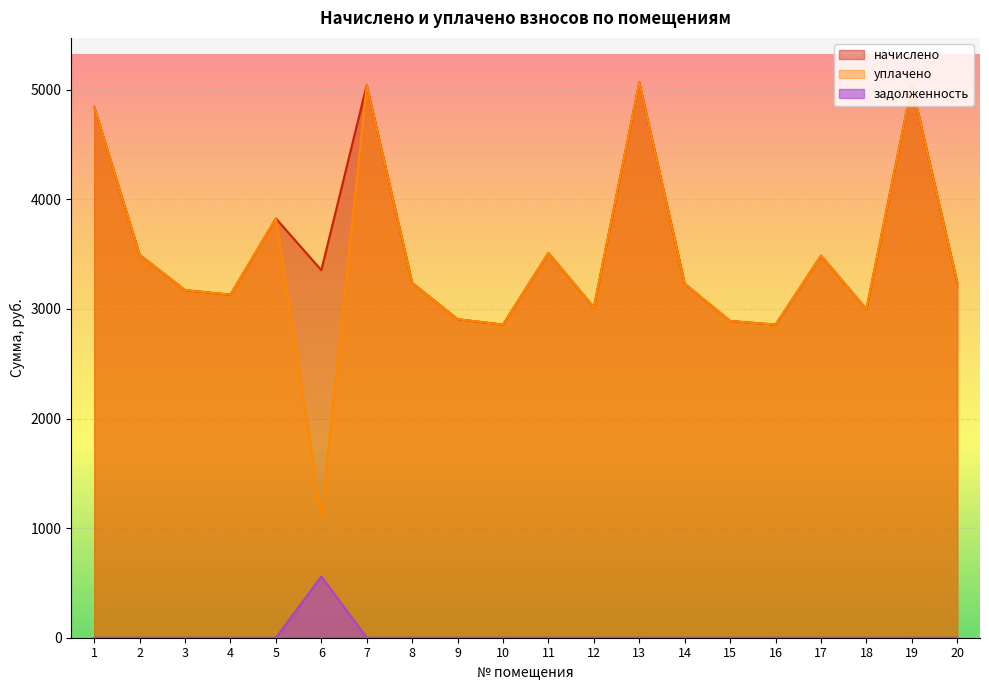

What is the maximum value for начислено?

5067.4